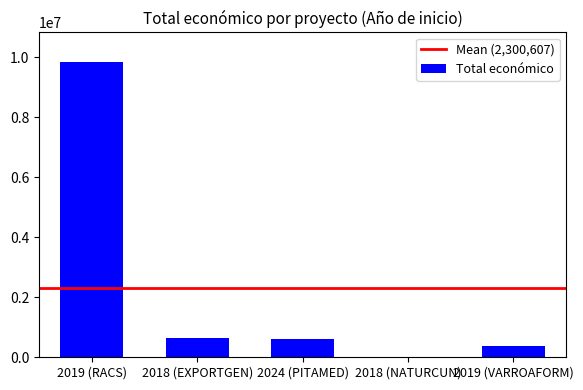

Which category has the highest value across all series?

2019 (RACS)